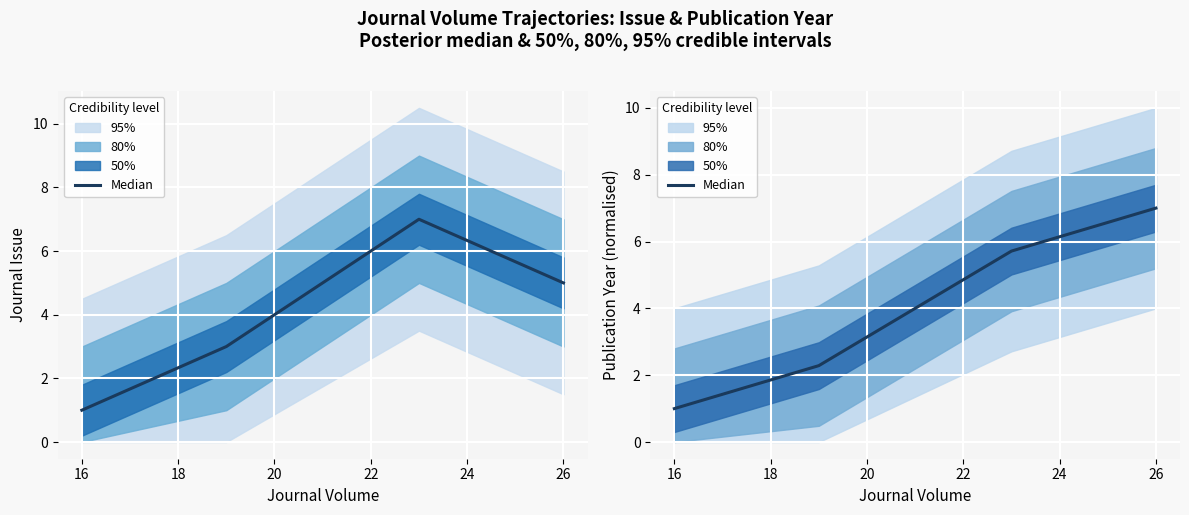

What is the smallest value displayed?

1.0